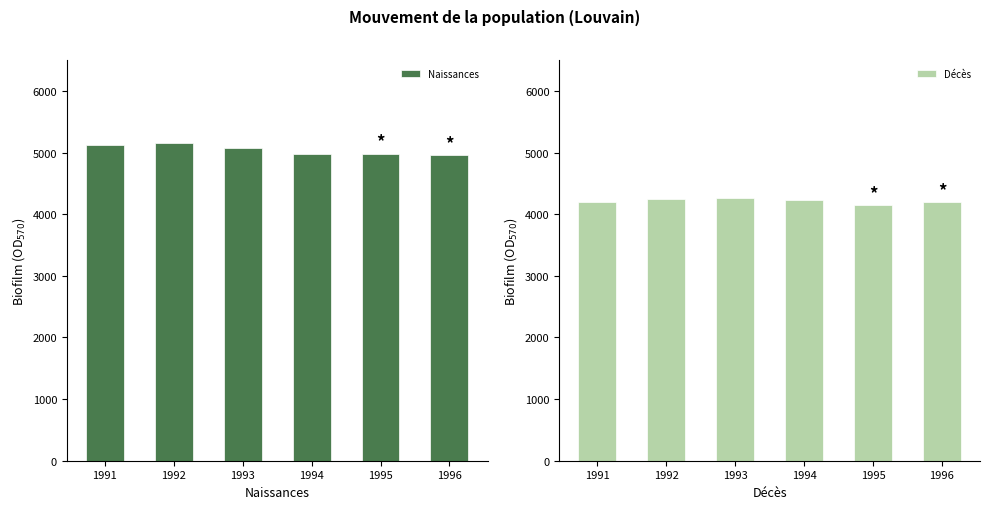

Reading left to right, list all the values displayed in this chart.

Naissances: 5120	5156	5068	4975	4982	4962
Décès: 4195	4249	4260	4229	4144	4193